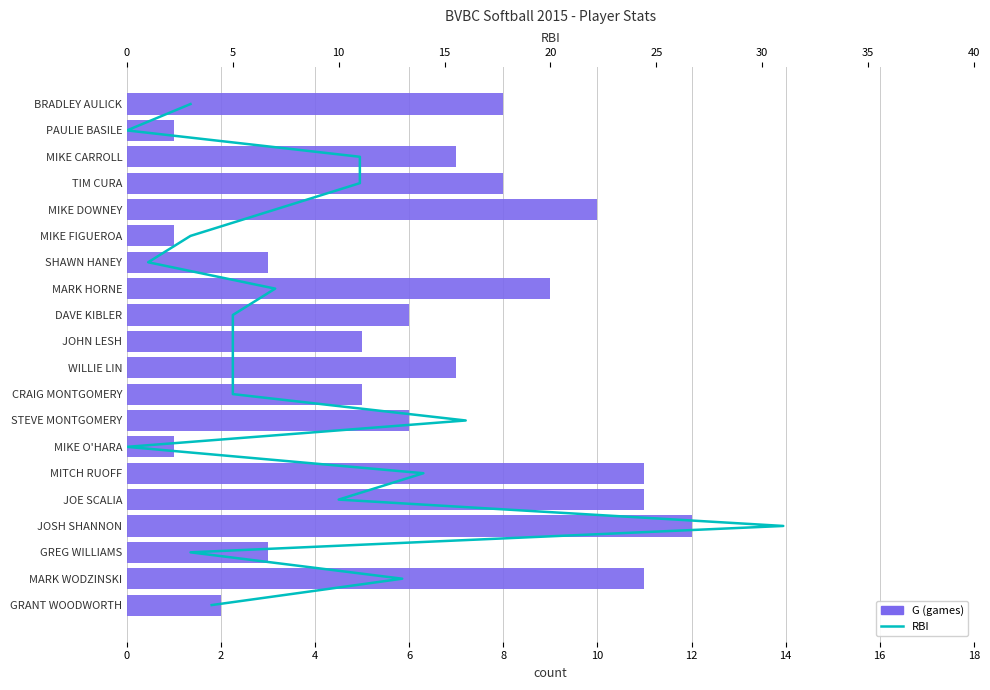

Which series has the largest total across all categories?

RBI